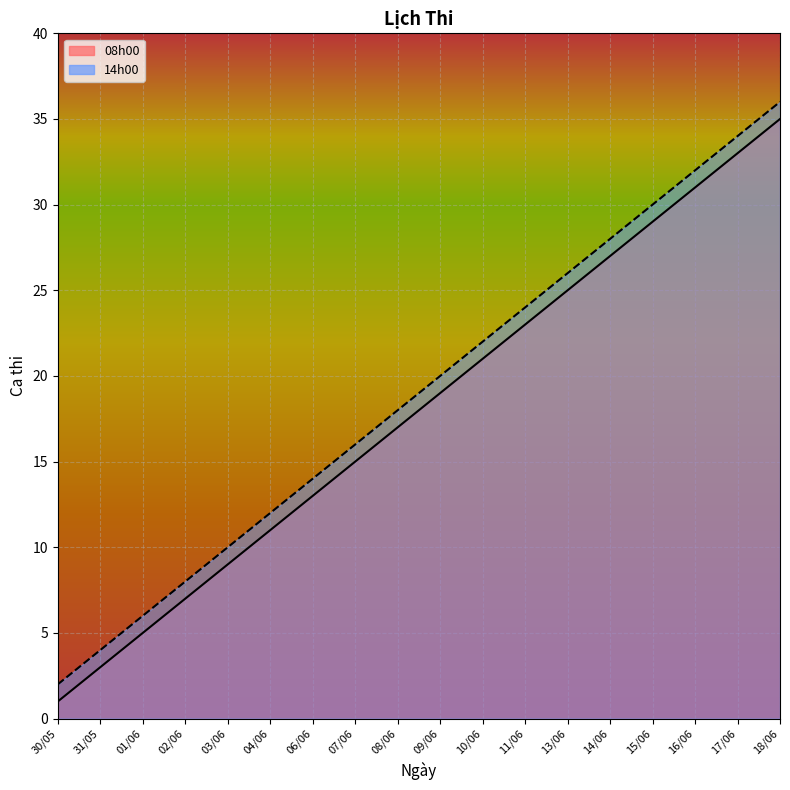

Reading left to right, list all the values displayed in this chart.

08h00: 30/05=1	31/05=3	01/06=5	02/06=7	03/06=9	04/06=11	06/06=13	07/06=15	08/06=17	09/06=19	10/06=21	11/06=23	13/06=25	14/06=27	15/06=29	16/06=31	17/06=33	18/06=35
14h00: 30/05=2	31/05=4	01/06=6	02/06=8	03/06=10	04/06=12	06/06=14	07/06=16	08/06=18	09/06=20	10/06=22	11/06=24	13/06=26	14/06=28	15/06=30	16/06=32	17/06=34	18/06=36